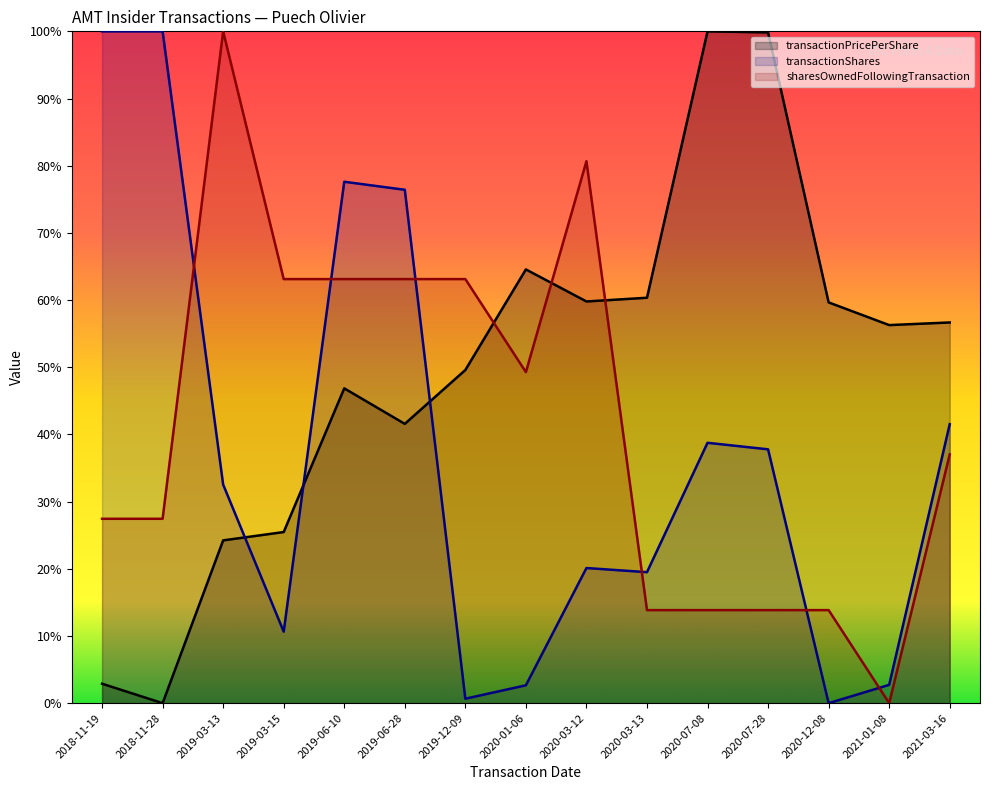

Which category has the lowest value across all series?

2018-11-28